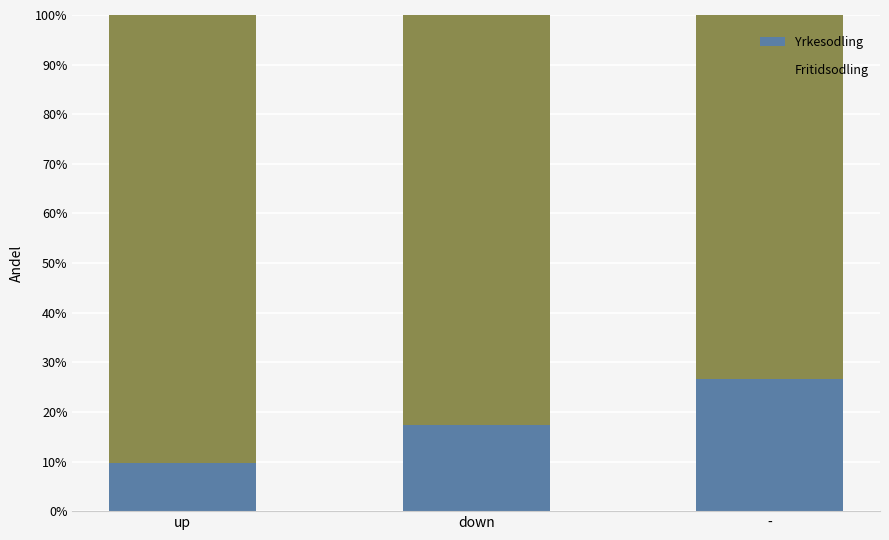

What are all the series names shown in the legend?

Yrkesodling, Fritidsodling